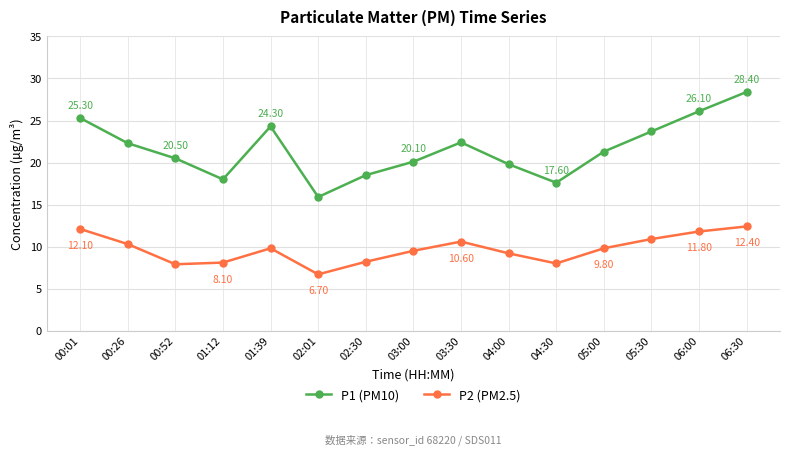

Is the value of P2 (PM2.5) at 05:00 greater than the value of P1 (PM10) at 01:12?

No